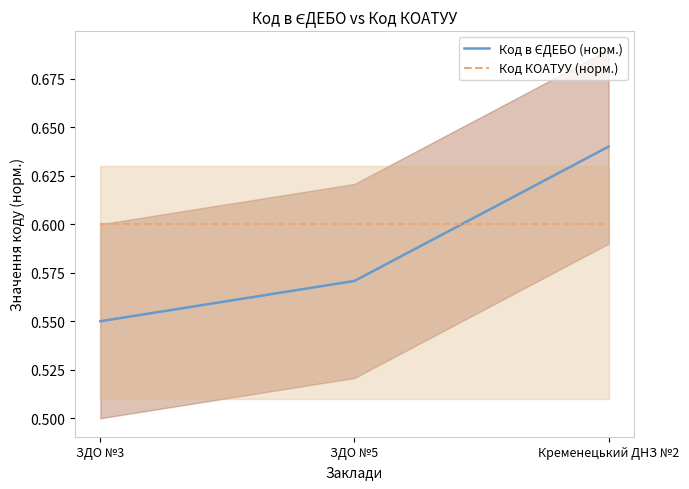

What is the sum of the Код в ЄДЕБО (норм.) values at ЗДО №5 and ЗДО №3?

1.1